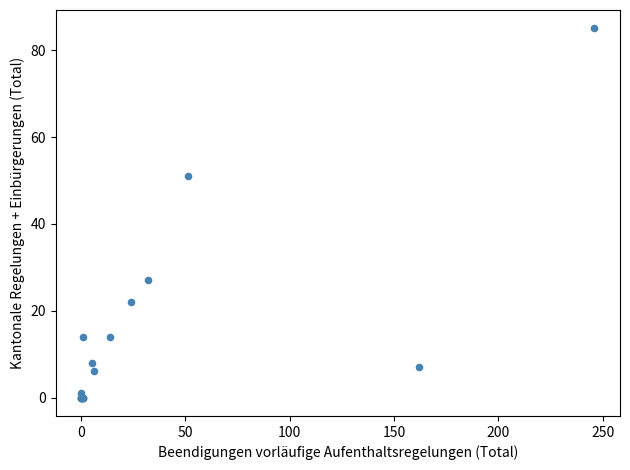

What Y value in the scatter plot is closest to 42?

51